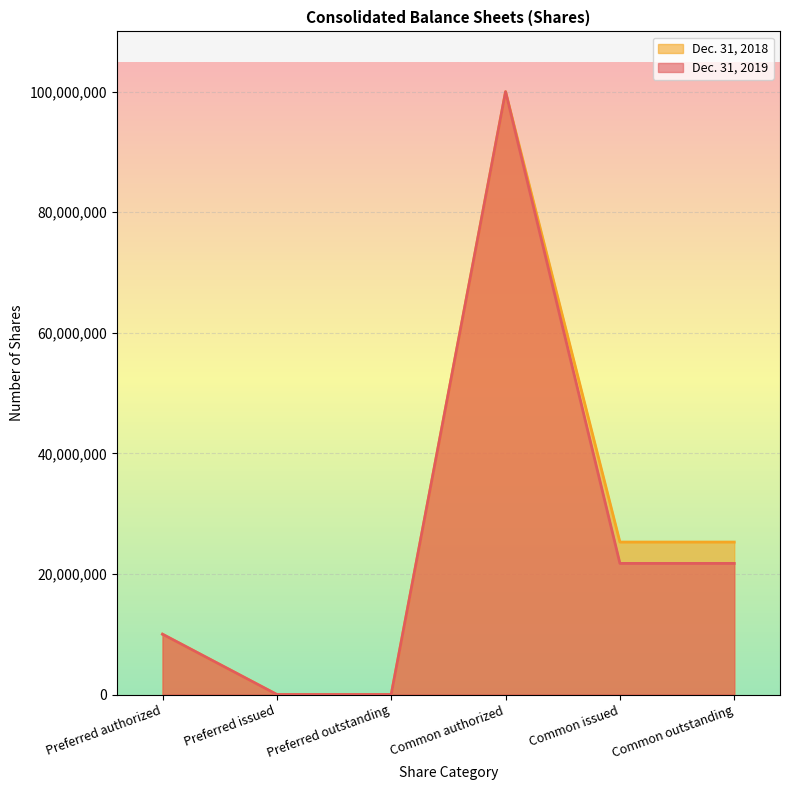

What is the label of the 1st point from the left?

Preferred authorized